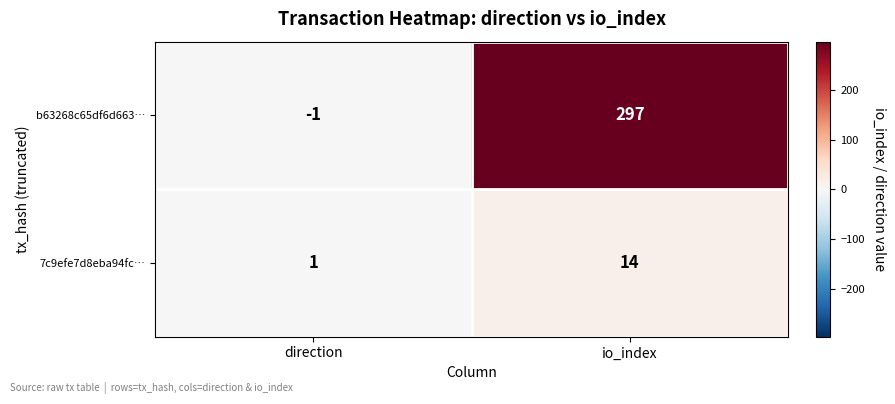

The 7c9efe7d8eba94fc… series shows 0 at direction. True or false?

False